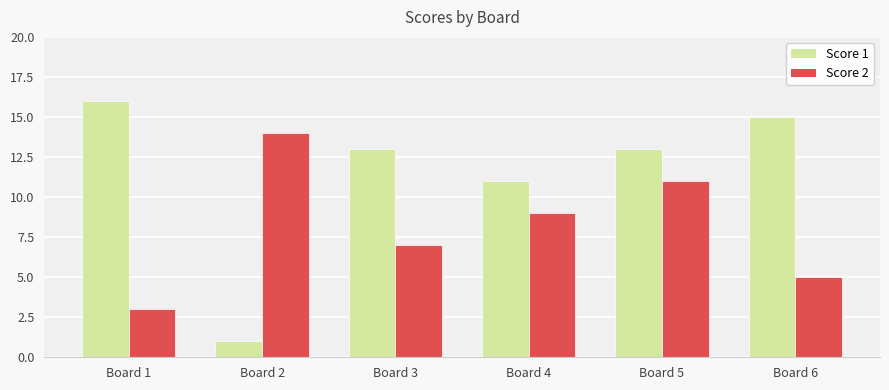

Rank the series by their average value, from lowest to highest.

Score 2, Score 1